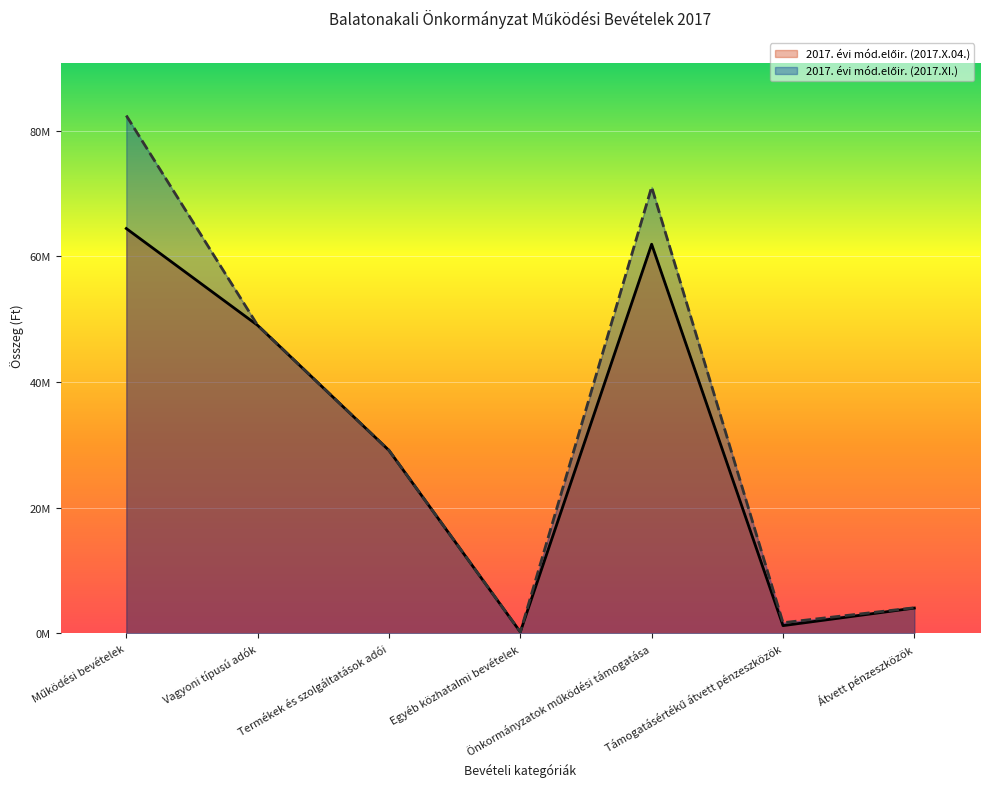

At how many categories does at least one series exceed 65005093?

2